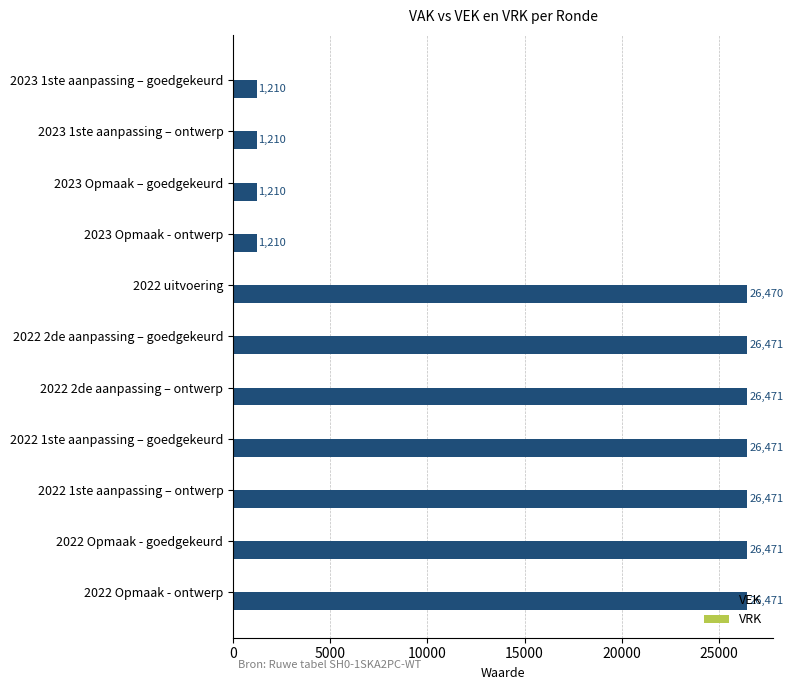

What is the difference between the maximum and second lowest values?

25261